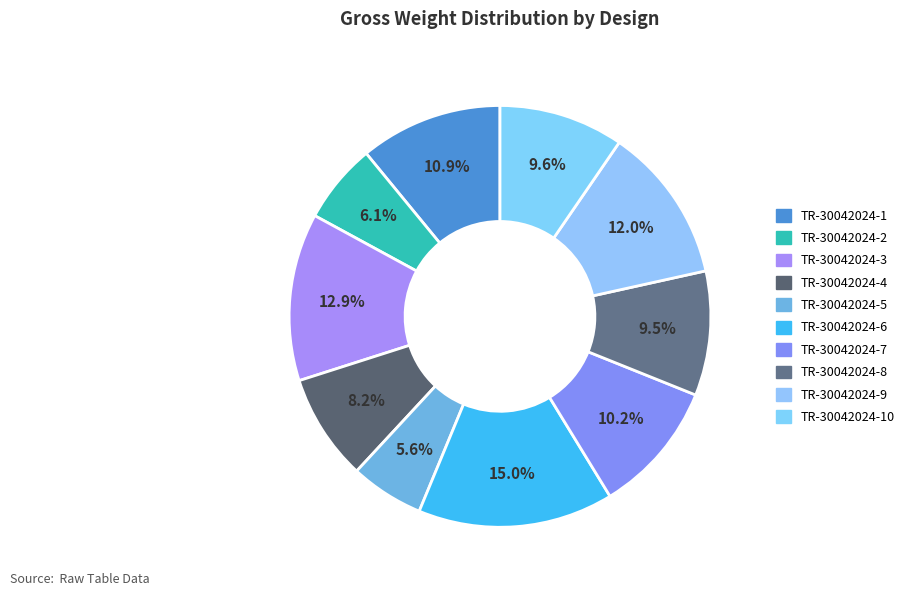

Is there any slice that represents more than half of the pie?

No